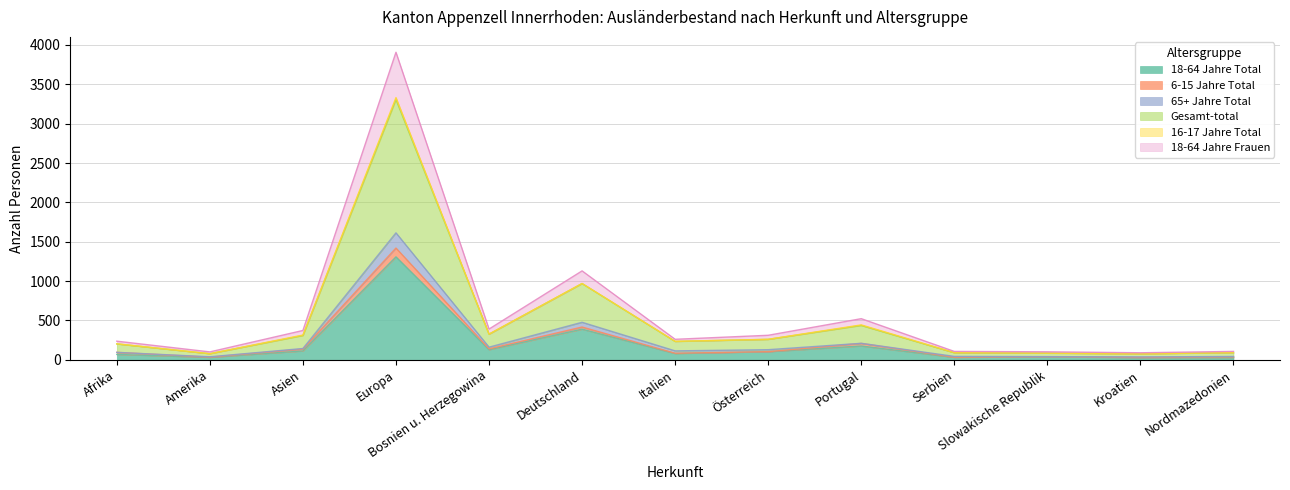

At which category is the sum across all series the highest?

Europa